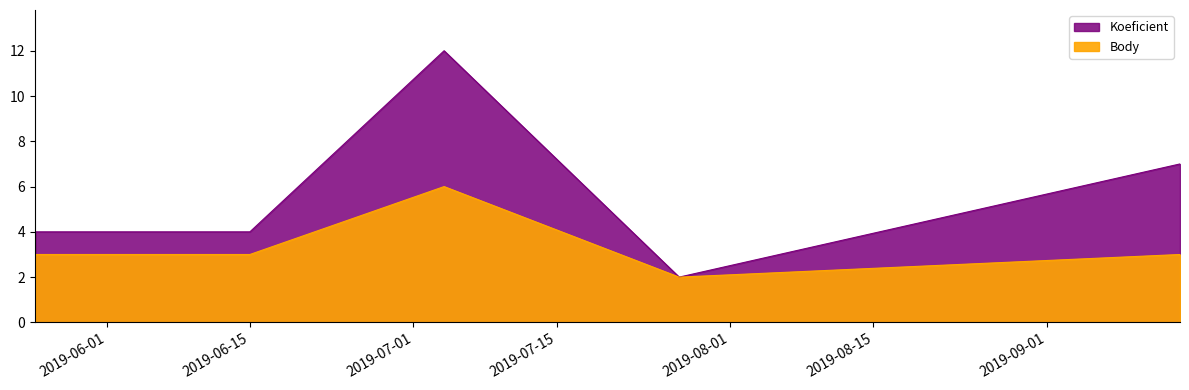

What is the spread (max minus min) of values at 2019-05-25?

1